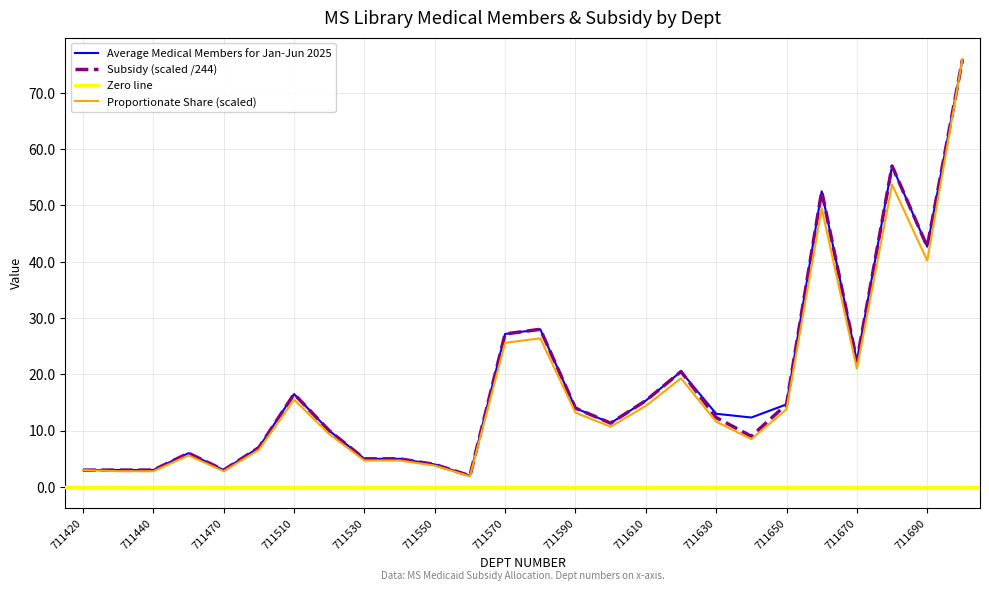

What is the value of the Subsidy (hundreds) point at the 17th from the left?

15.3